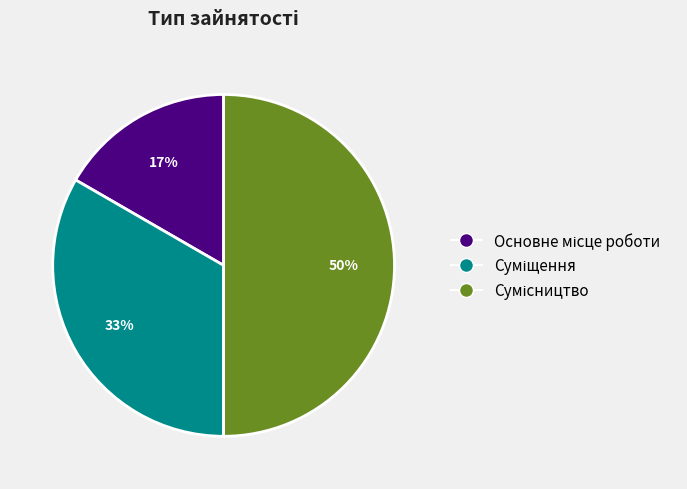

To the nearest percent, what is the average slice percentage?

33%